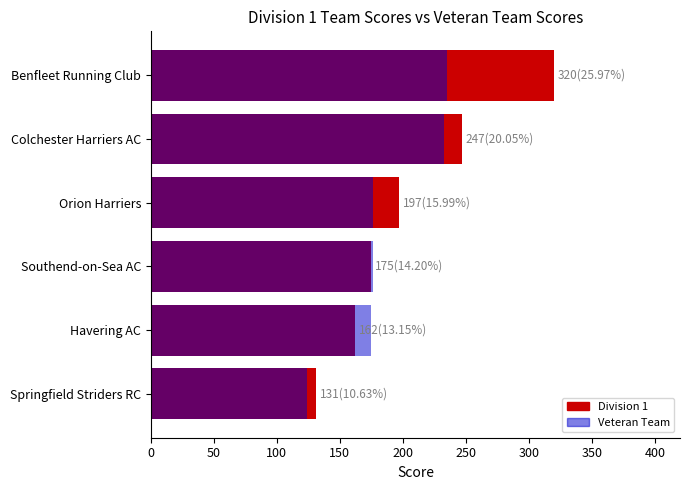

Is it true that Division 1 equals 238 at Havering AC?

False